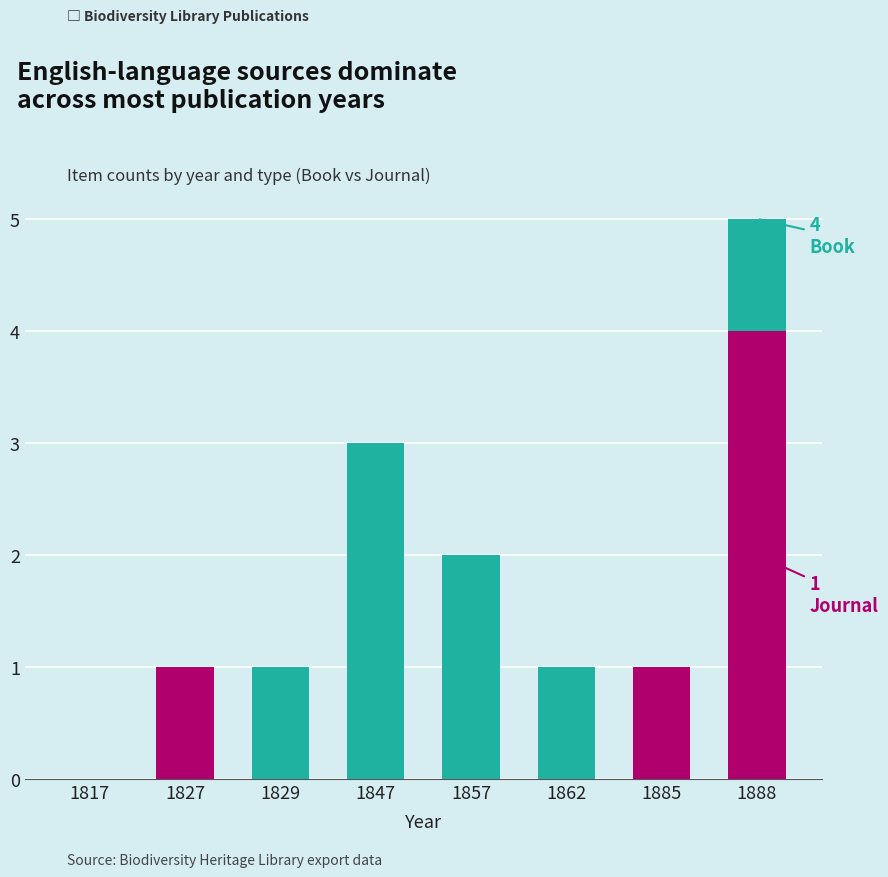

At which category is the sum across all series the highest?

1888